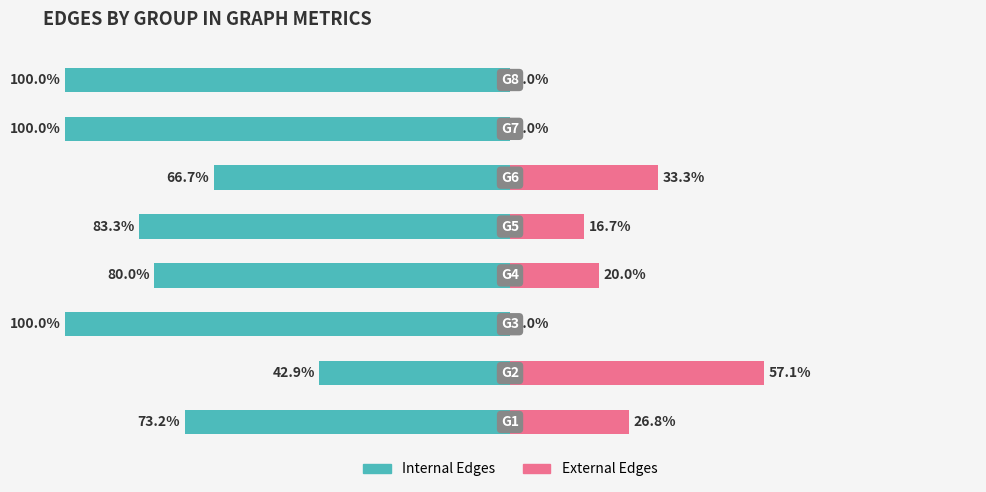

What is the maximum value for External Edges?

57.1